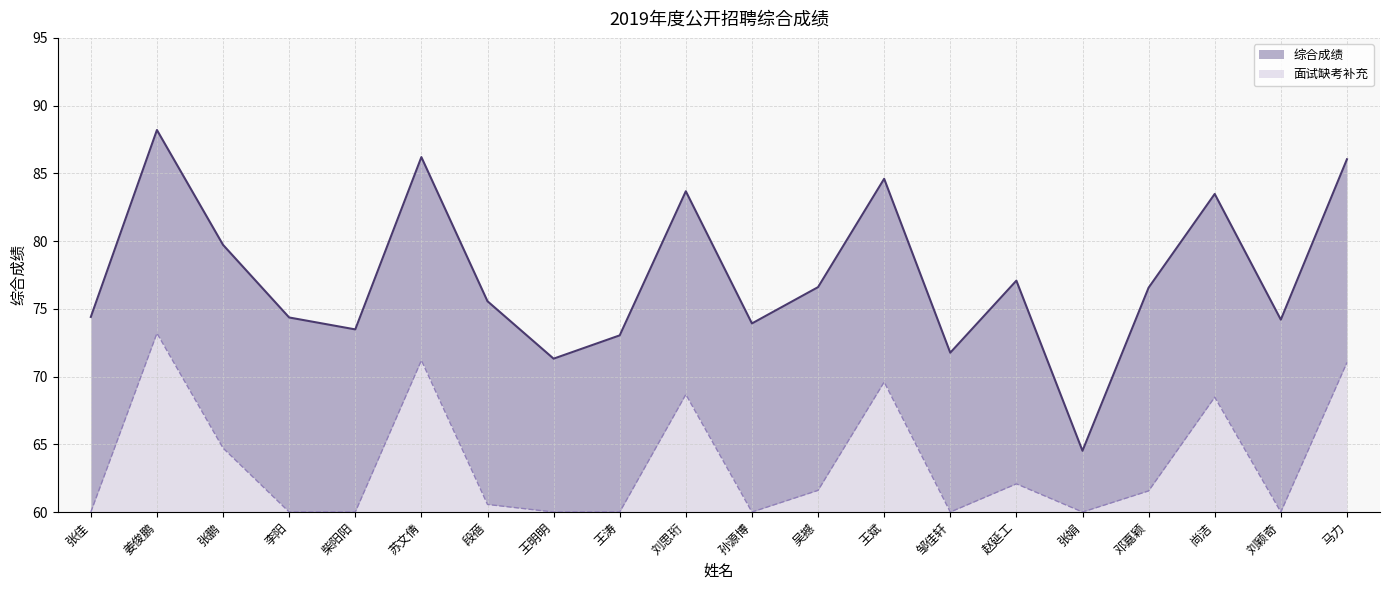

What is the average value?

77.4